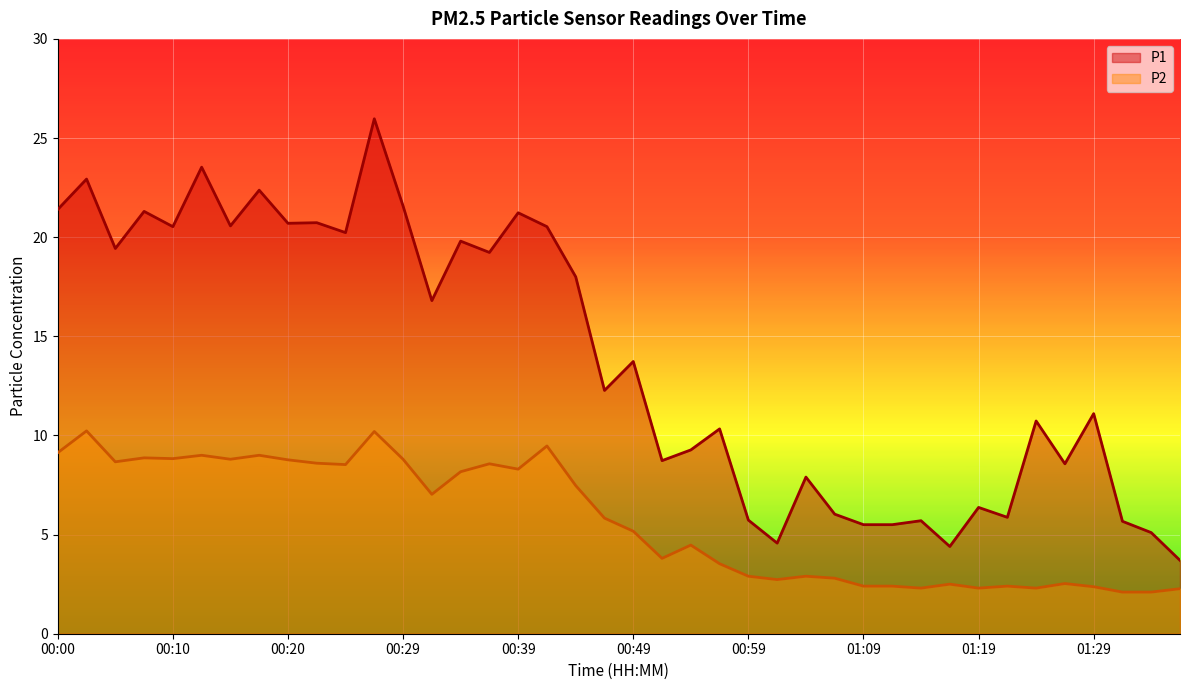

What is the value of the P1 point at the 37th from the left?

11.1